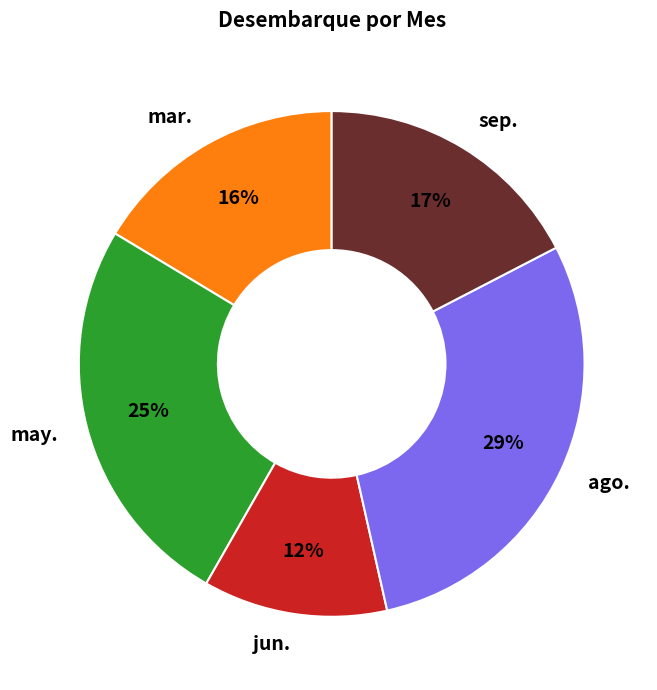

How many slices are in this pie chart?

5